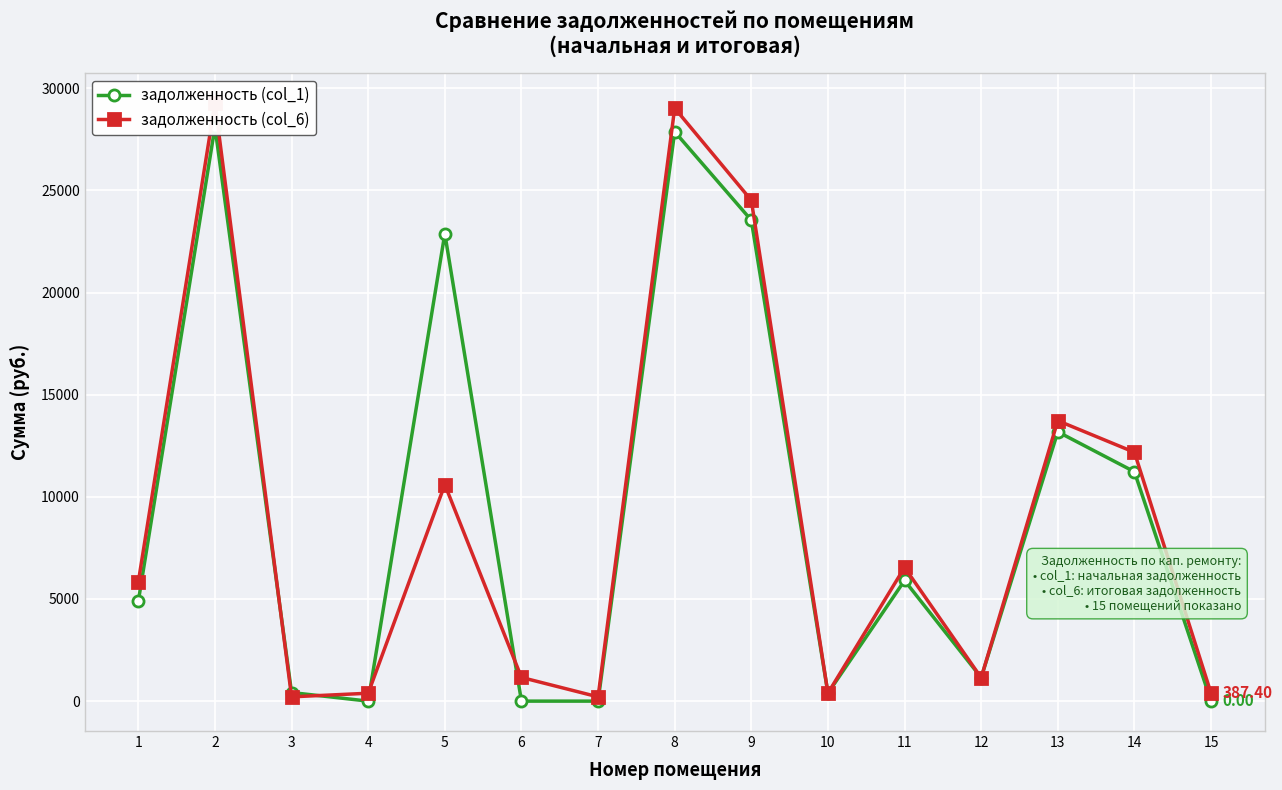

What is the value of the задолженность (col_6) point at the 8th from the left?

29030.4